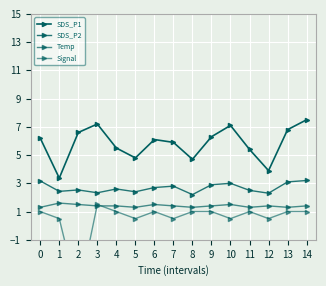

List the series in order of their overall mean, highest first.

SDS_P1, SDS_P2, Temp, Signal